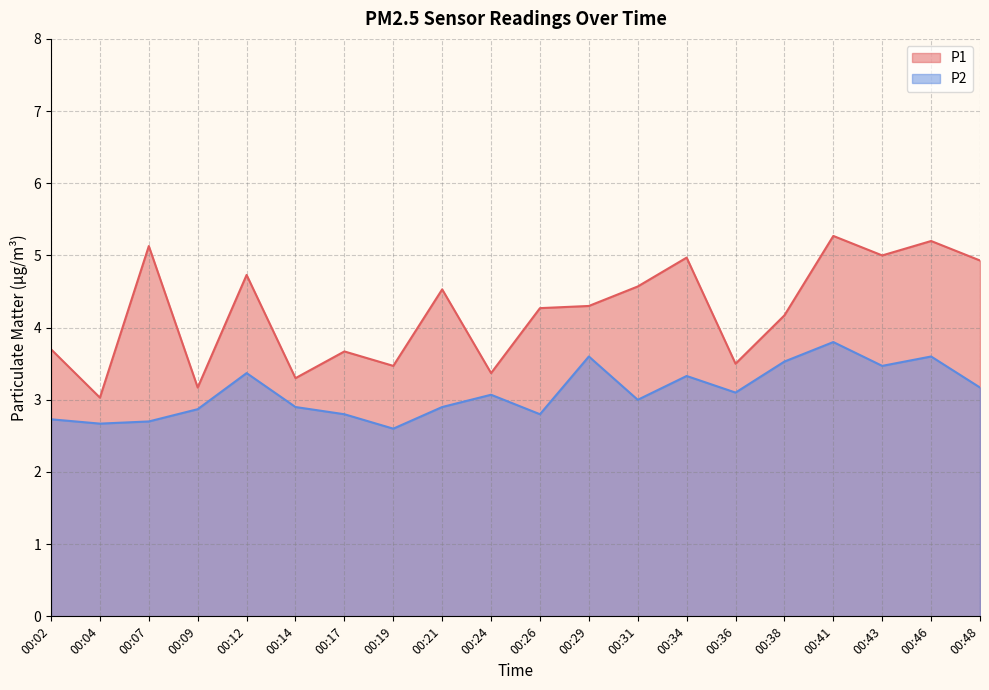

True or false: P2 and P1 cross at least once.

False